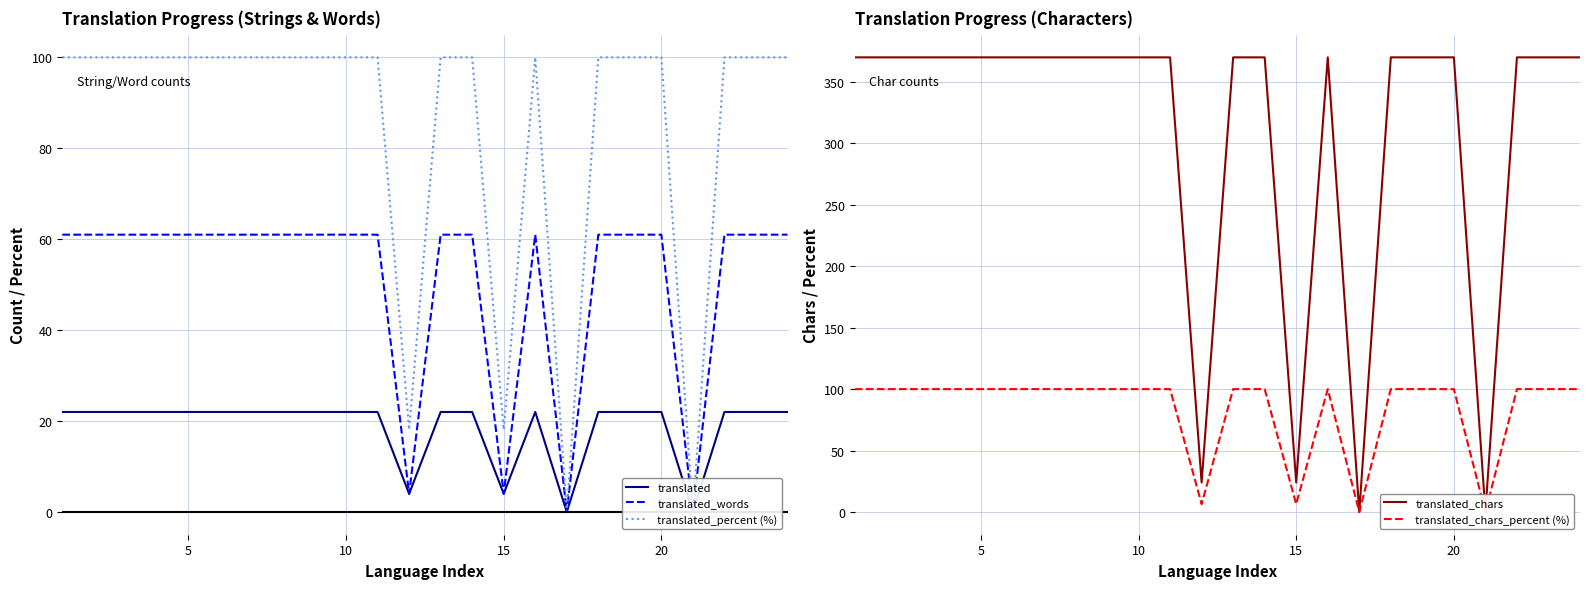

Which has a higher value, 5 or 20?

5